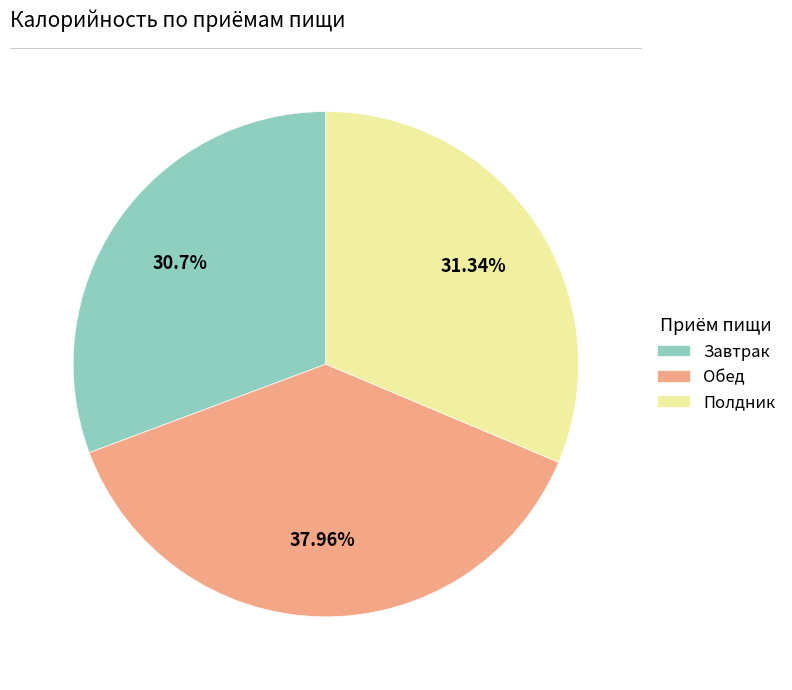

True or false: Завтрак accounts for 31% of the total.

True